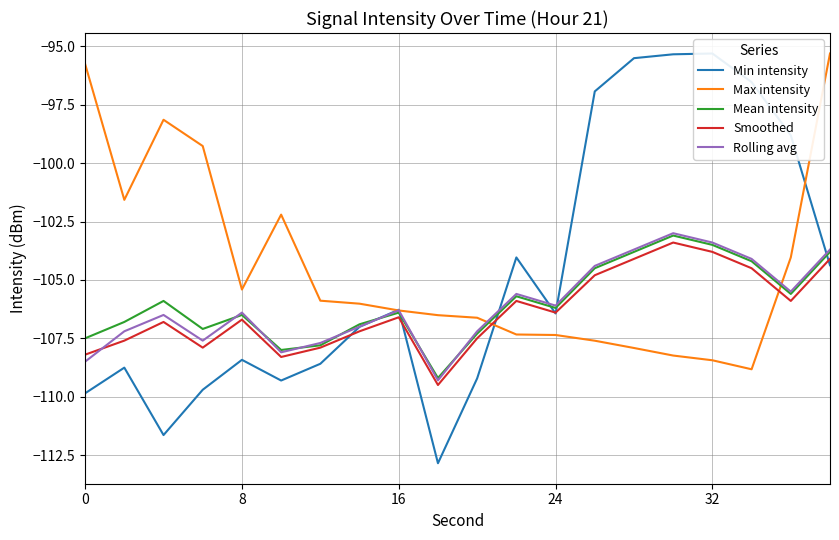

Is this an area chart (filled region under the line)?

No